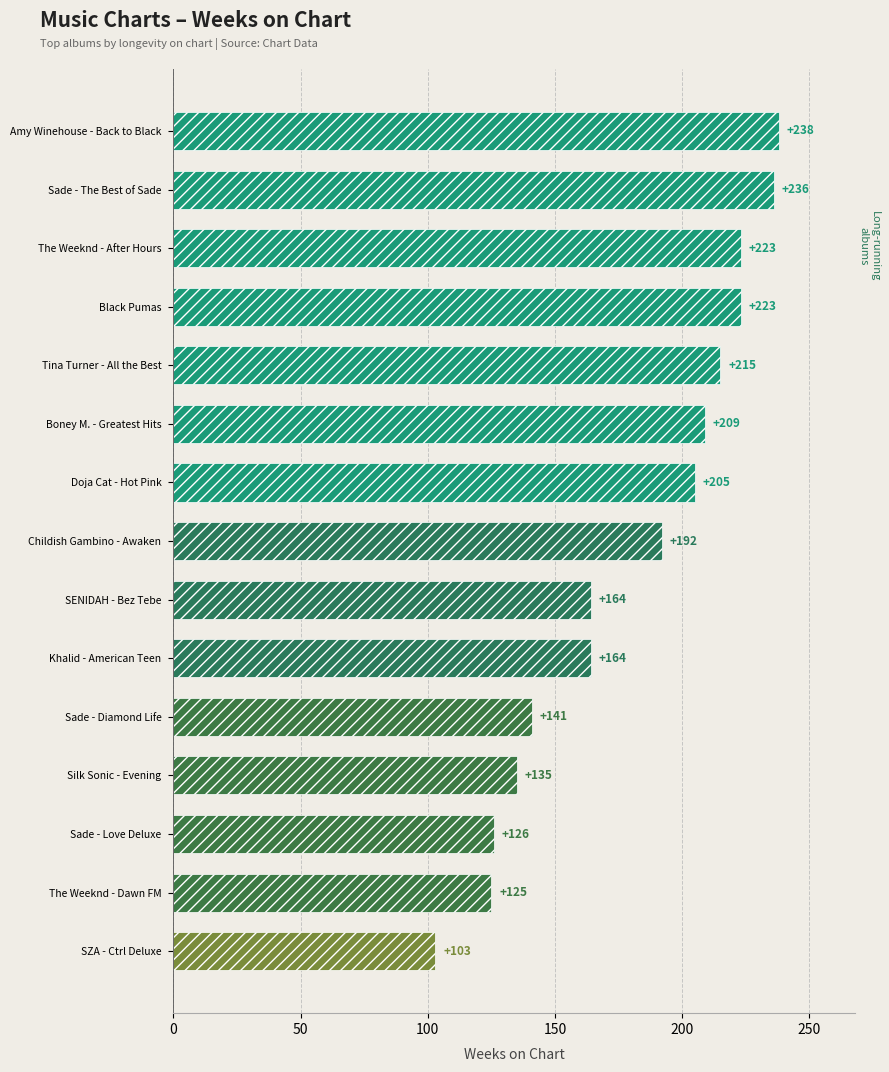

Reading top to bottom, transcribe all the data shown in this chart.

Amy Winehouse - Back to Black=238	Sade - The Best of Sade=236	The Weeknd - After Hours=223	Black Pumas=223	Tina Turner - All the Best=215	Boney M. - Greatest Hits=209	Doja Cat - Hot Pink=205	Childish Gambino - Awaken=192	SENIDAH - Bez Tebe=164	Khalid - American Teen=164	Sade - Diamond Life=141	Silk Sonic - Evening=135	Sade - Love Deluxe=126	The Weeknd - Dawn FM=125	SZA - Ctrl Deluxe=103